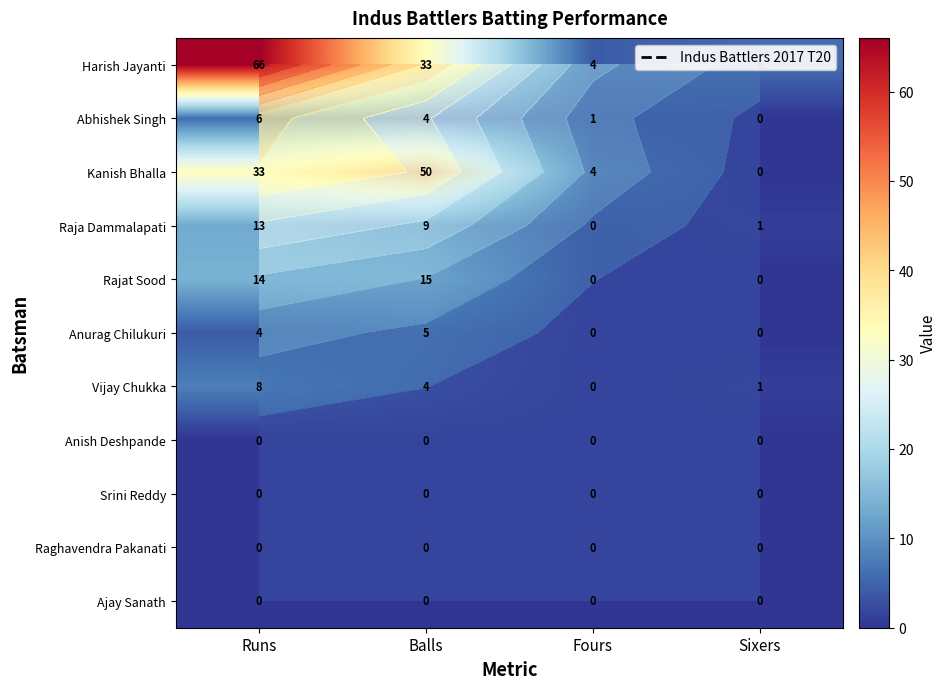

Which has a higher value, Sixers or Runs?

Runs